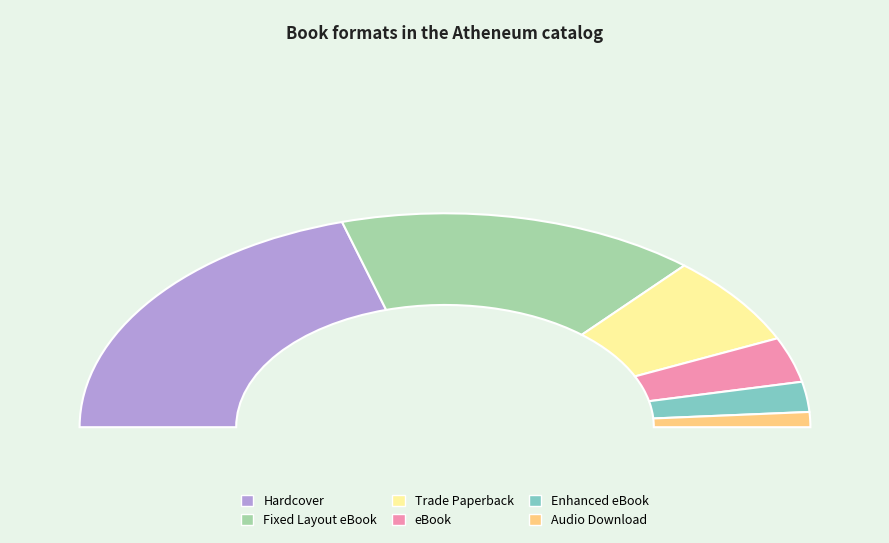

What percentage is NOT represented by Audio Download?

97.7%